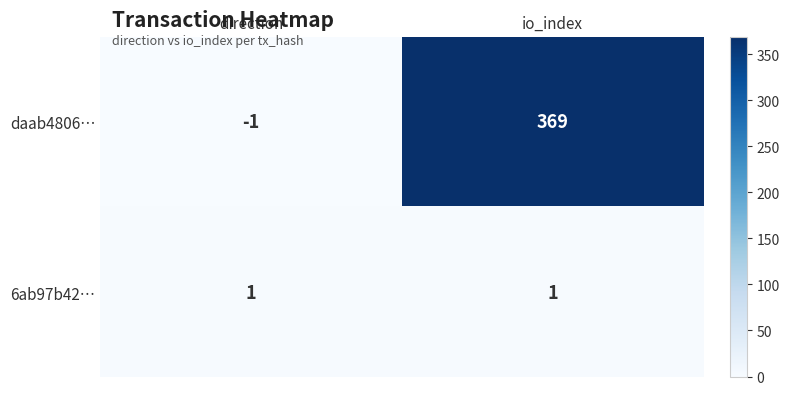

What is the average value of the daab4806… series?

184